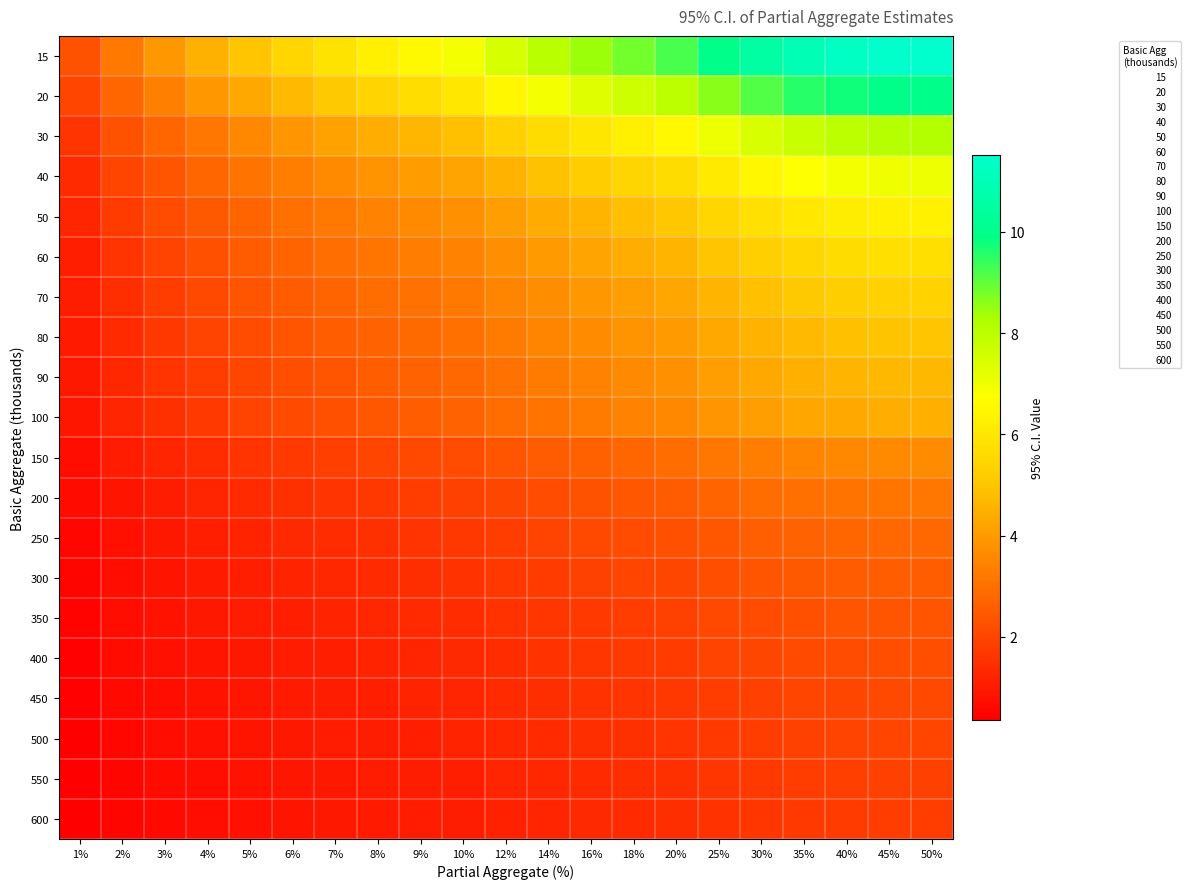

Reading left to right, list all the values displayed in this chart.

15: 1%=2.3	2%=3.2	3%=3.9	4%=4.5	5%=5.0	6%=5.5	7%=5.9	8%=6.2	9%=6.6	10%=6.9	12%=7.5	14%=8.0	16%=8.4	18%=8.8	20%=9.2	25%=10.0	30%=10.6	35%=11.0	40%=11.3	45%=11.5	50%=11.5
20: 1%=2.0	2%=2.8	3%=3.4	4%=3.9	5%=4.3	6%=4.7	7%=5.1	8%=5.4	9%=5.7	10%=6.0	12%=6.5	14%=6.9	16%=7.3	18%=7.7	20%=8.0	25%=8.6	30%=9.1	35%=9.5	40%=9.8	45%=9.9	50%=10.0
30: 1%=1.6	2%=2.3	3%=2.8	4%=3.2	5%=3.5	6%=3.9	7%=4.2	8%=4.4	9%=4.7	10%=4.9	12%=5.3	14%=5.7	16%=6.0	18%=6.3	20%=6.5	25%=7.1	30%=7.5	35%=7.8	40%=8.0	45%=8.1	50%=8.1
40: 1%=1.4	2%=2.0	3%=2.4	4%=2.8	5%=3.1	6%=3.3	7%=3.6	8%=3.8	9%=4.0	10%=4.2	12%=4.6	14%=4.9	16%=5.2	18%=5.4	20%=5.6	25%=6.1	30%=6.5	35%=6.7	40%=6.9	45%=7.0	50%=7.1
50: 1%=1.3	2%=1.8	3%=2.2	4%=2.5	5%=2.7	6%=3.0	7%=3.2	8%=3.4	9%=3.6	10%=3.8	12%=4.1	14%=4.4	16%=4.6	18%=4.8	20%=5.0	25%=5.5	30%=5.8	35%=6.0	40%=6.2	45%=6.3	50%=6.3
60: 1%=1.1	2%=1.6	3%=2.0	4%=2.3	5%=2.5	6%=2.7	7%=2.9	8%=3.1	9%=3.3	10%=3.5	12%=3.7	14%=4.0	16%=4.2	18%=4.4	20%=4.6	25%=5.0	30%=5.3	35%=5.5	40%=5.6	45%=5.7	50%=5.8
70: 1%=1.1	2%=1.5	3%=1.8	4%=2.1	5%=2.3	6%=2.5	7%=2.7	8%=2.9	9%=3.1	10%=3.2	12%=3.5	14%=3.7	16%=3.9	18%=4.1	20%=4.3	25%=4.6	30%=4.9	35%=5.1	40%=5.2	45%=5.3	50%=5.3
80: 1%=1.0	2%=1.4	3%=1.7	4%=2.0	5%=2.2	6%=2.4	7%=2.5	8%=2.7	9%=2.9	10%=3.0	12%=3.2	14%=3.5	16%=3.7	18%=3.8	20%=4.0	25%=4.3	30%=4.6	35%=4.8	40%=4.9	45%=5.0	50%=5.0
90: 1%=0.9	2%=1.3	3%=1.6	4%=1.8	5%=2.0	6%=2.2	7%=2.4	8%=2.6	9%=2.7	10%=2.8	12%=3.1	14%=3.3	16%=3.4	18%=3.6	20%=3.8	25%=4.1	30%=4.3	35%=4.5	40%=4.6	45%=4.7	50%=4.7
100: 1%=0.9	2%=1.2	3%=1.5	4%=1.7	5%=1.9	6%=2.1	7%=2.3	8%=2.4	9%=2.6	10%=2.7	12%=2.9	14%=3.1	16%=3.3	18%=3.4	20%=3.6	25%=3.9	30%=4.1	35%=4.3	40%=4.4	45%=4.4	50%=4.5
150: 1%=0.7	2%=1.0	3%=1.2	4%=1.4	5%=1.6	6%=1.7	7%=1.9	8%=2.0	9%=2.1	10%=2.2	12%=2.4	14%=2.5	16%=2.7	18%=2.8	20%=2.9	25%=3.2	30%=3.3	35%=3.5	40%=3.6	45%=3.6	50%=3.6
200: 1%=0.6	2%=0.9	3%=1.1	4%=1.2	5%=1.4	6%=1.5	7%=1.6	8%=1.7	9%=1.8	10%=1.9	12%=2.0	14%=2.2	16%=2.3	18%=2.4	20%=2.5	25%=2.7	30%=2.9	35%=3.0	40%=3.1	45%=3.1	50%=3.2
250: 1%=0.6	2%=0.8	3%=1.0	4%=1.1	5%=1.2	6%=1.3	7%=1.4	8%=1.5	9%=1.6	10%=1.7	12%=1.8	14%=2.0	16%=2.1	18%=2.2	20%=2.3	25%=2.4	30%=2.6	35%=2.7	40%=2.8	45%=2.8	50%=2.8
300: 1%=0.5	2%=0.7	3%=0.9	4%=1.0	5%=1.1	6%=1.2	7%=1.3	8%=1.4	9%=1.5	10%=1.5	12%=1.7	14%=1.8	16%=1.9	18%=2.0	20%=2.1	25%=2.2	30%=2.4	35%=2.5	40%=2.5	45%=2.6	50%=2.6
350: 1%=0.5	2%=0.7	3%=0.8	4%=0.9	5%=1.0	6%=1.1	7%=1.2	8%=1.3	9%=1.4	10%=1.4	12%=1.5	14%=1.7	16%=1.7	18%=1.8	20%=1.9	25%=2.1	30%=2.2	35%=2.3	40%=2.3	45%=2.4	50%=2.4
400: 1%=0.4	2%=0.6	3%=0.8	4%=0.9	5%=1.0	6%=1.1	7%=1.1	8%=1.2	9%=1.3	10%=1.3	12%=1.4	14%=1.5	16%=1.6	18%=1.7	20%=1.8	25%=1.9	30%=2.0	35%=2.1	40%=2.2	45%=2.2	50%=2.2
450: 1%=0.4	2%=0.6	3%=0.7	4%=0.8	5%=0.9	6%=1.0	7%=1.1	8%=1.1	9%=1.2	10%=1.3	12%=1.4	14%=1.5	16%=1.5	18%=1.6	20%=1.7	25%=1.8	30%=1.9	35%=2.0	40%=2.1	45%=2.1	50%=2.1
500: 1%=0.4	2%=0.6	3%=0.7	4%=0.8	5%=0.9	6%=0.9	7%=1.0	8%=1.1	9%=1.1	10%=1.2	12%=1.3	14%=1.4	16%=1.5	18%=1.5	20%=1.6	25%=1.7	30%=1.8	35%=1.9	40%=2.0	45%=2.0	50%=2.0
550: 1%=0.4	2%=0.5	3%=0.6	4%=0.7	5%=0.8	6%=0.9	7%=1.0	8%=1.0	9%=1.1	10%=1.1	12%=1.2	14%=1.3	16%=1.4	18%=1.5	20%=1.5	25%=1.6	30%=1.7	35%=1.8	40%=1.9	45%=1.9	50%=1.9
600: 1%=0.4	2%=0.5	3%=0.6	4%=0.7	5%=0.8	6%=0.9	7%=0.9	8%=1.0	9%=1.0	10%=1.1	12%=1.2	14%=1.3	16%=1.3	18%=1.4	20%=1.5	25%=1.6	30%=1.7	35%=1.7	40%=1.8	45%=1.8	50%=1.8